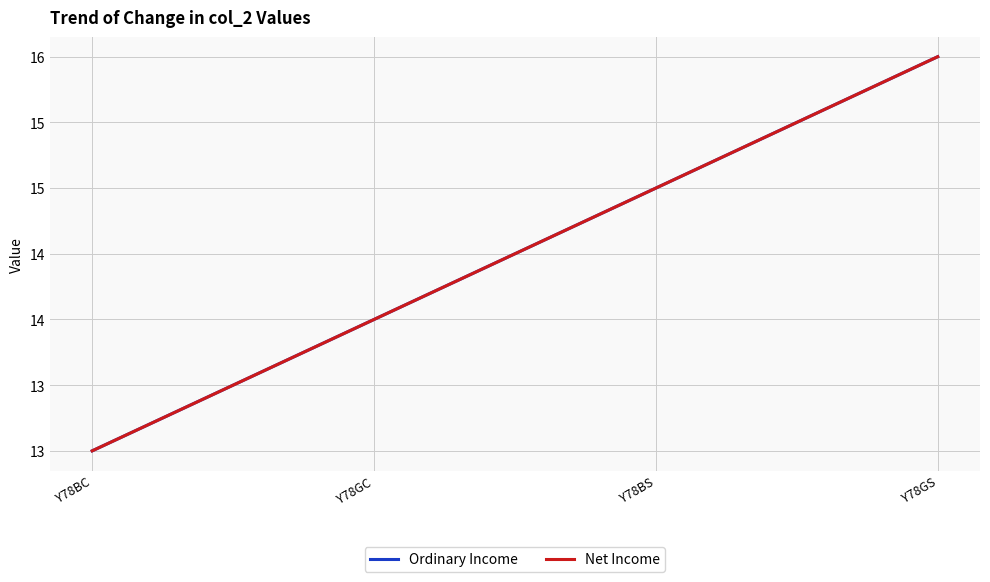

Does the chart display data point markers on the line(s)?

No